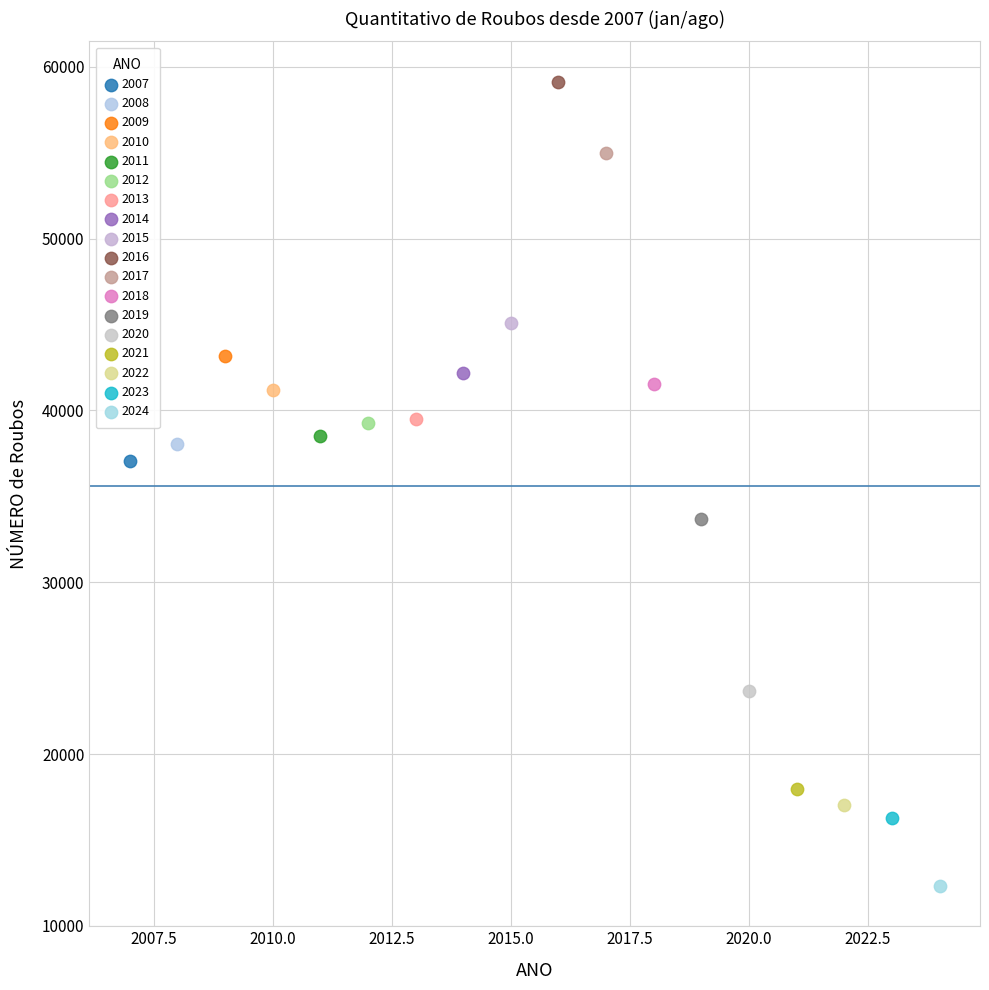

What are all the series names shown in the legend?

2007, 2008, 2009, 2010, 2011, 2012, 2013, 2014, 2015, 2016, 2017, 2018, 2019, 2020, 2021, 2022, 2023, 2024